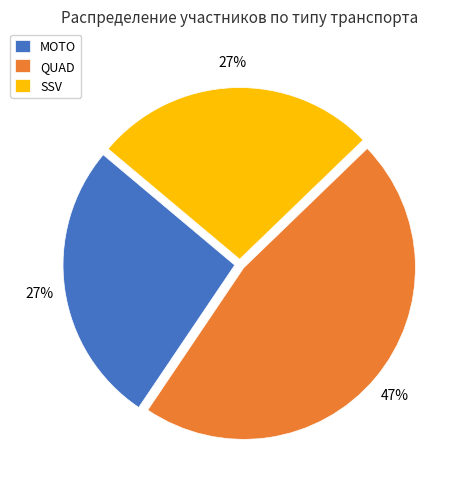

To the nearest percent, what is the difference between the QUAD and SSV slice percentages?

20%